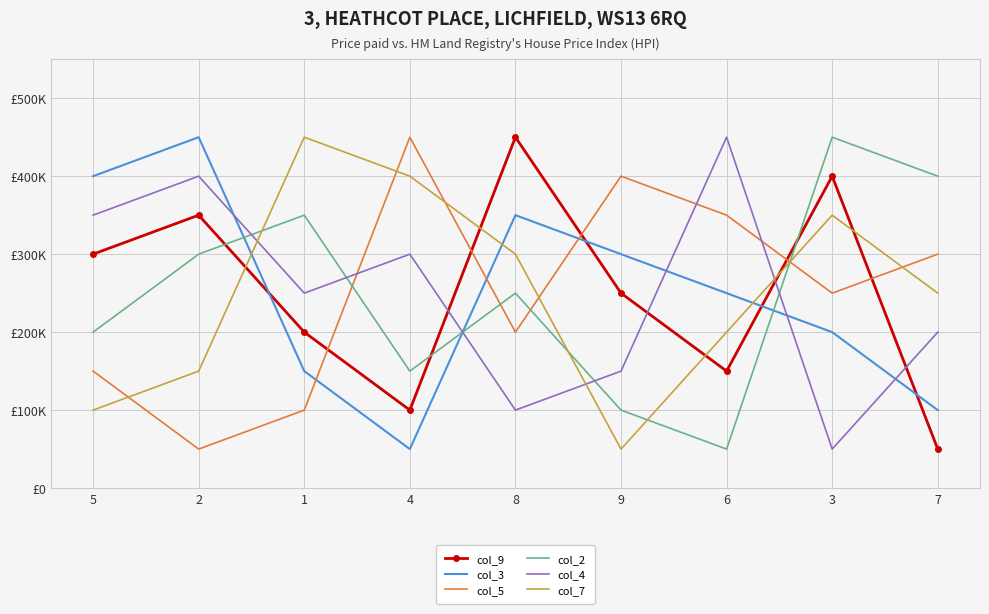

Reading right to left, list all the values displayed in this chart.

col_9: 50000	400000	150000	250000	450000	100000	200000	350000	300000
col_3: 100000	200000	250000	300000	350000	50000	150000	450000	400000
col_5: 300000	250000	350000	400000	200000	450000	100000	50000	150000
col_2: 400000	450000	50000	100000	250000	150000	350000	300000	200000
col_4: 200000	50000	450000	150000	100000	300000	250000	400000	350000
col_7: 250000	350000	200000	50000	300000	400000	450000	150000	100000